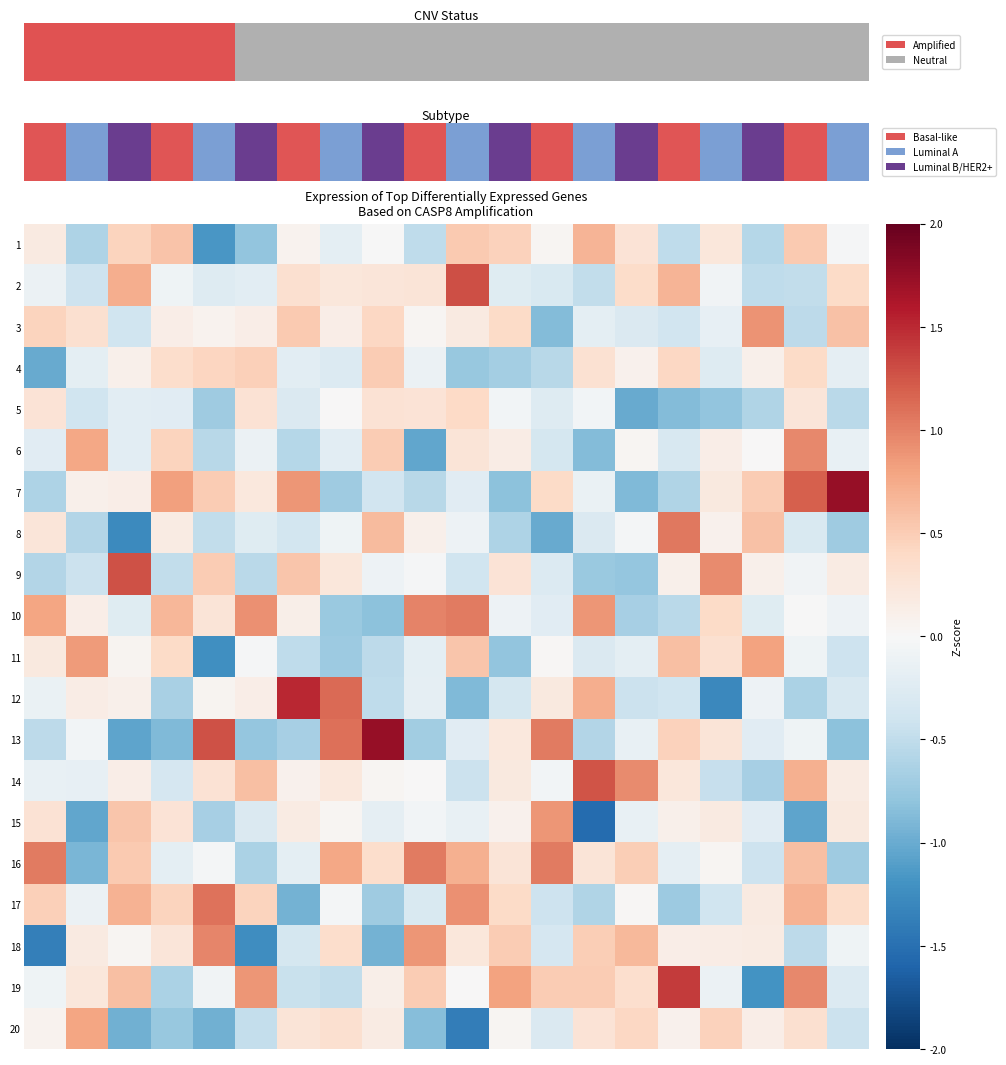

How many distinct data groups are displayed?

20